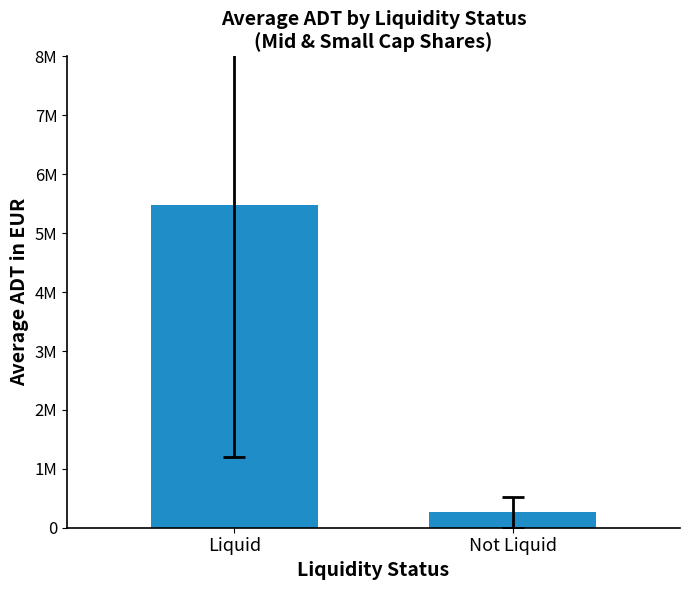

Is it true that the value at Not Liquid is 418469.0?

False